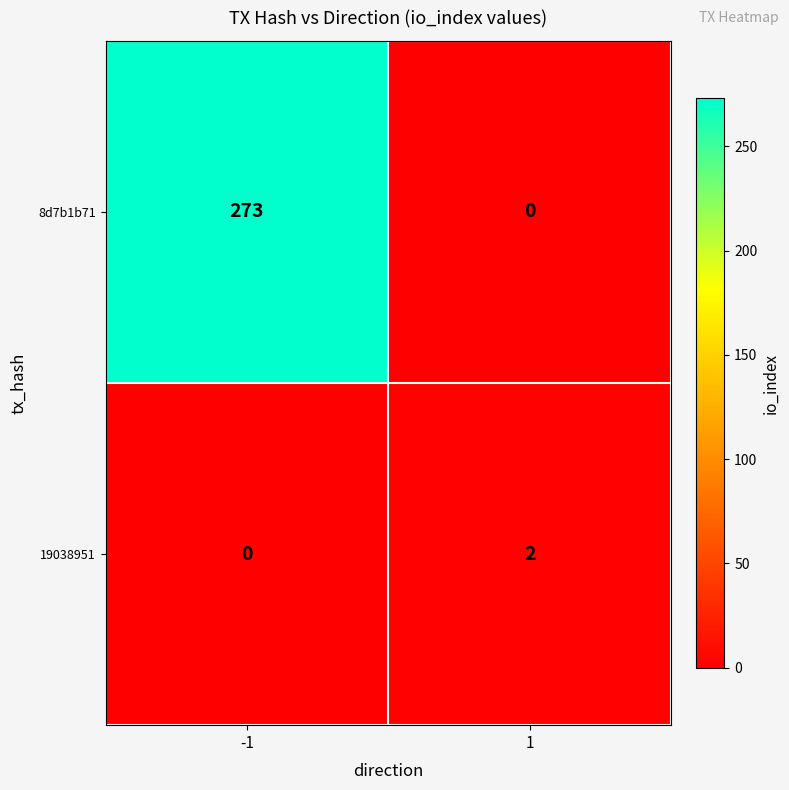

How many categories are shown in the chart?

2